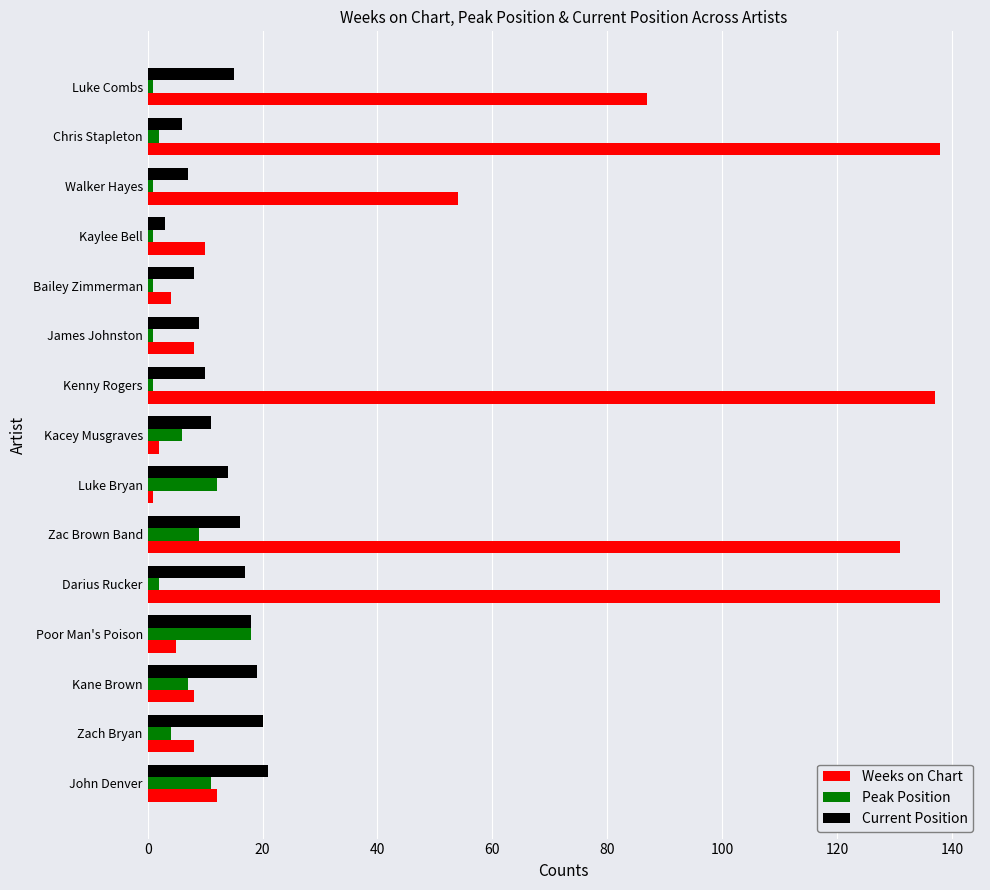

How many categories are shown in the chart?

15